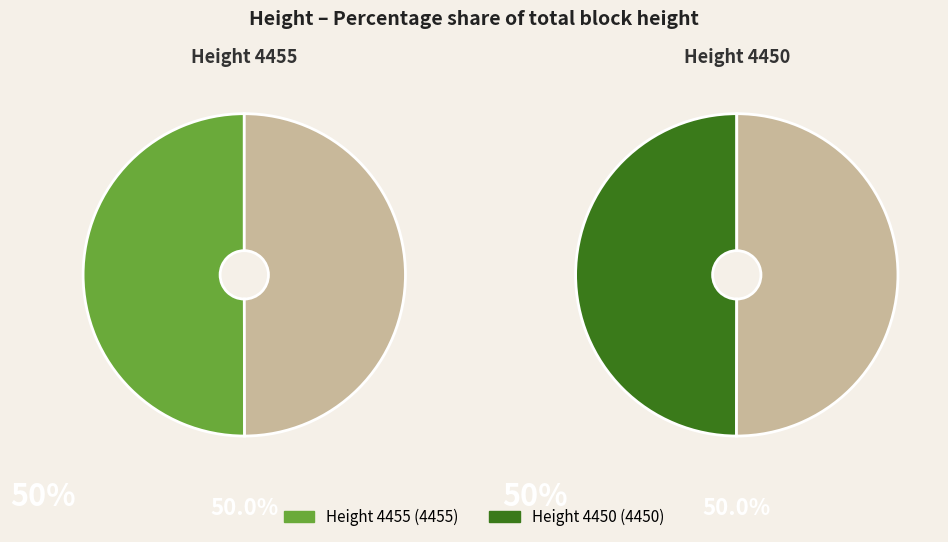

Combined, do 4450 and 4455 account for over 50%?

Yes